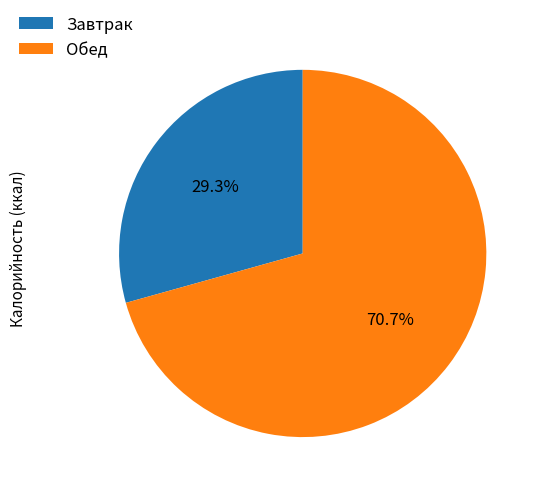

What is the largest slice in the pie chart?

Обед